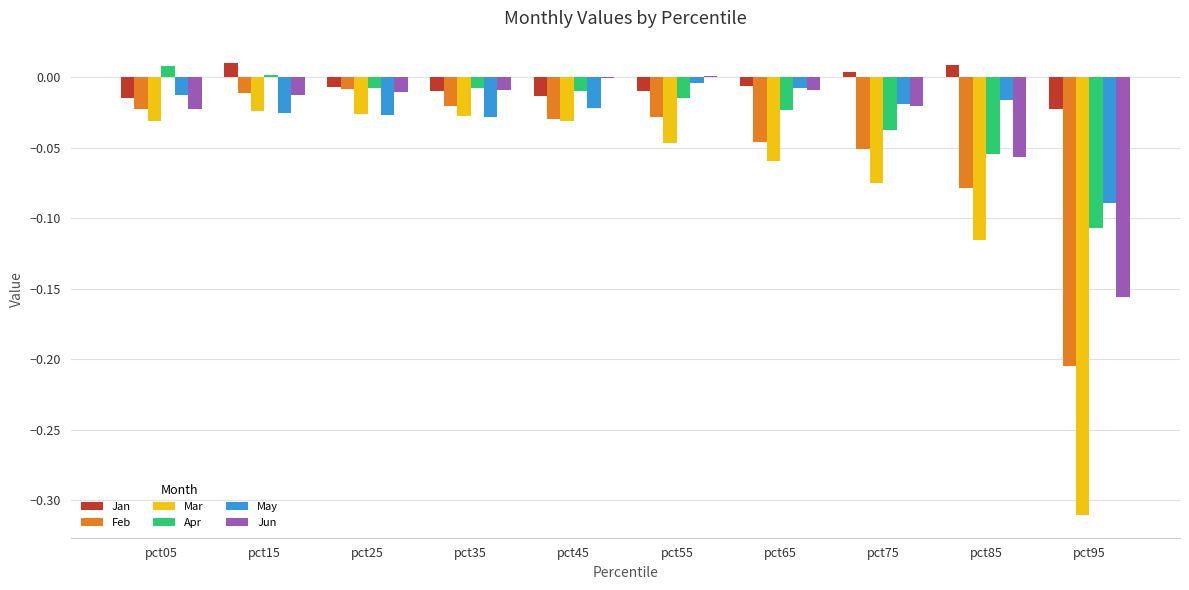

Is the value of Apr at pct85 greater than the value of Feb at pct85?

Yes